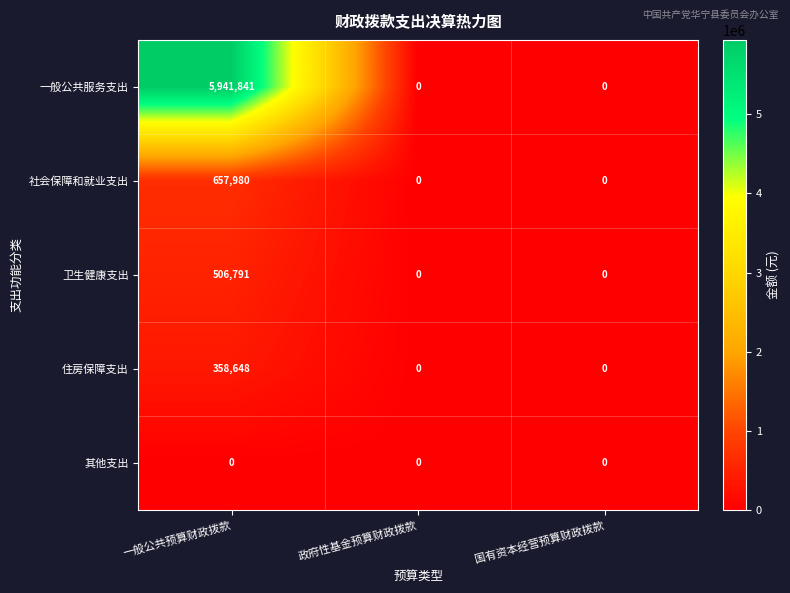

Is it true that 社会保障和就业支出 equals 657980 at 一般公共预算财政拨款?

True